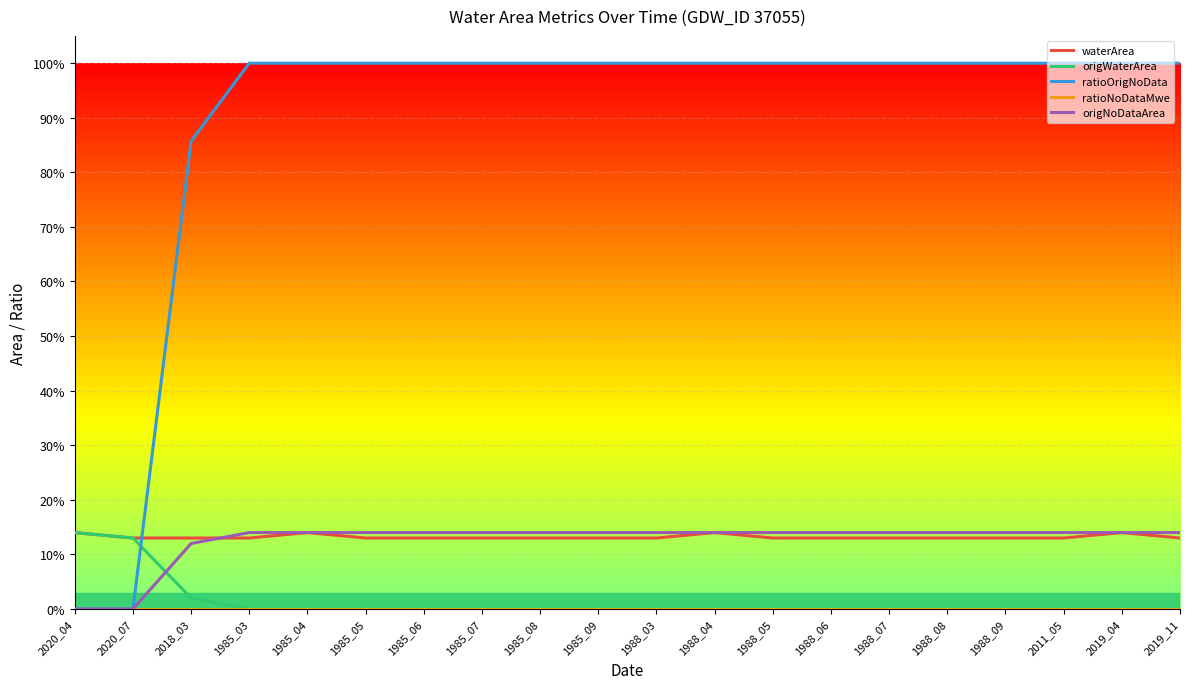

What is the sum of all origWaterArea values?

0.3